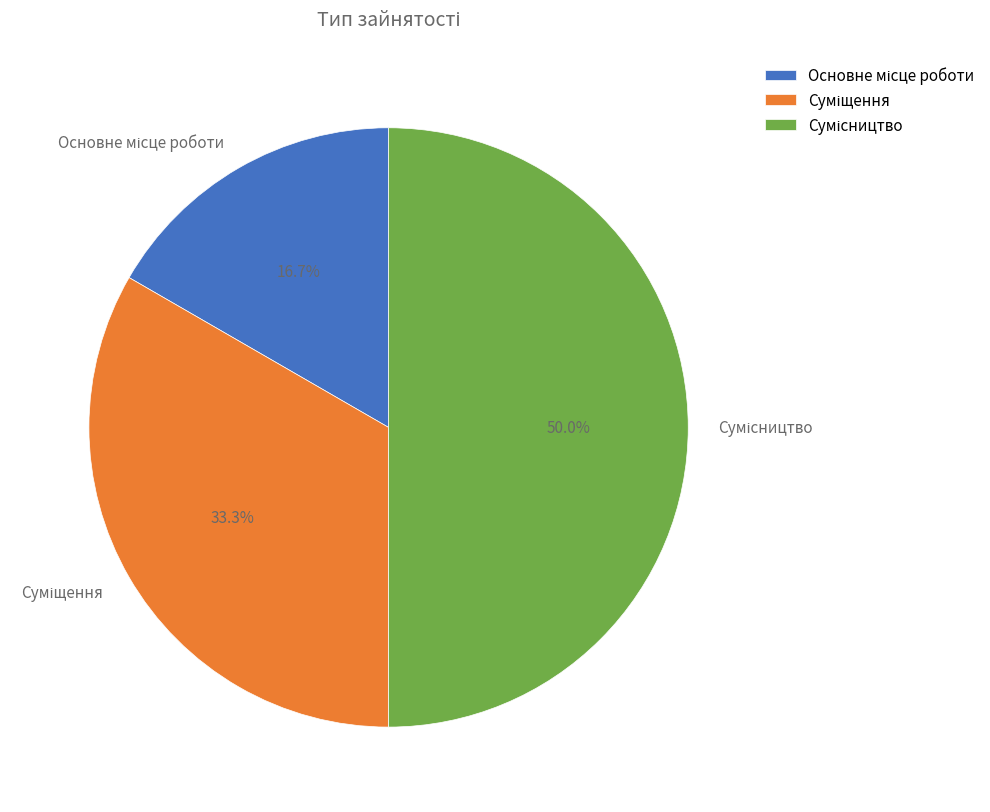

How much of the chart is everything except Сумісництво?

50.0%